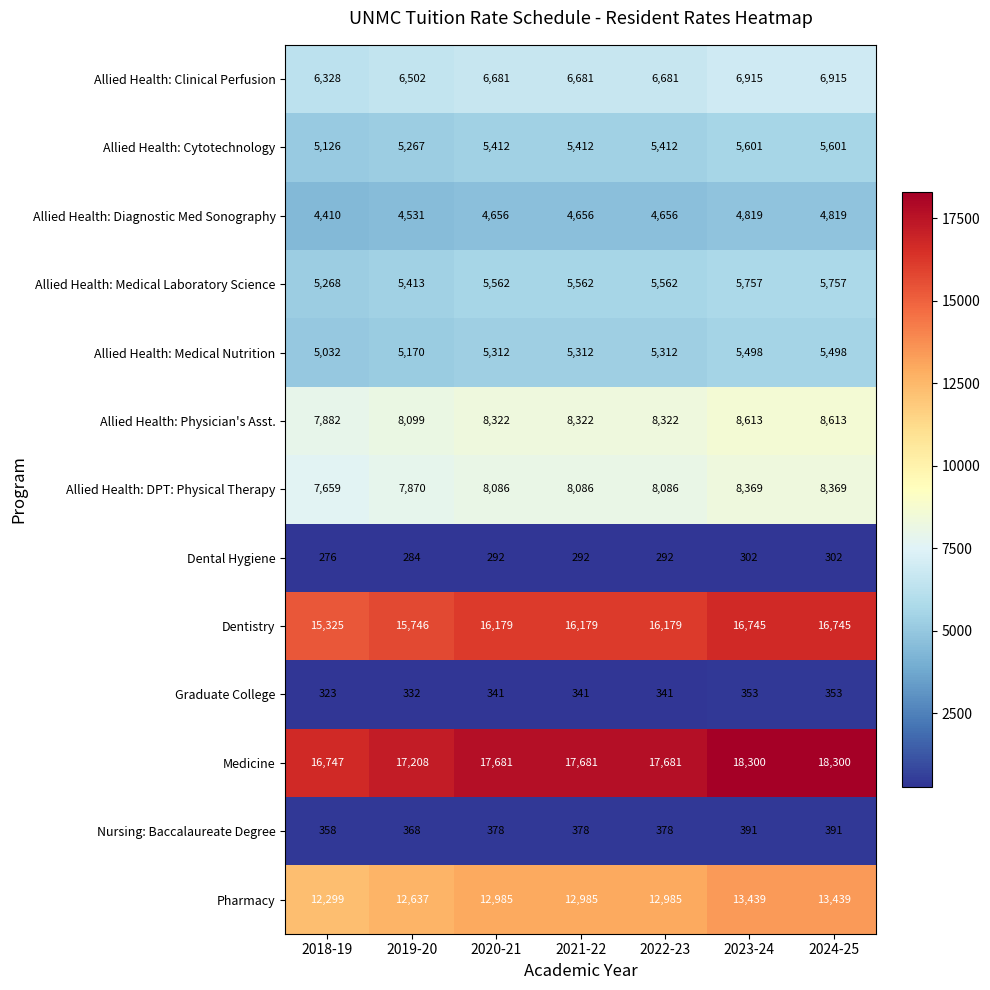

Which series has the largest range (max minus min)?

Medicine